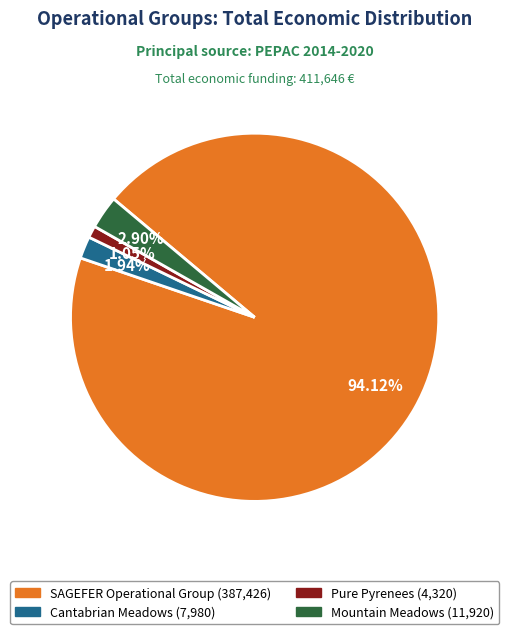

Which has a higher value, Cantabrian Meadows or Mountain Meadows?

Mountain Meadows